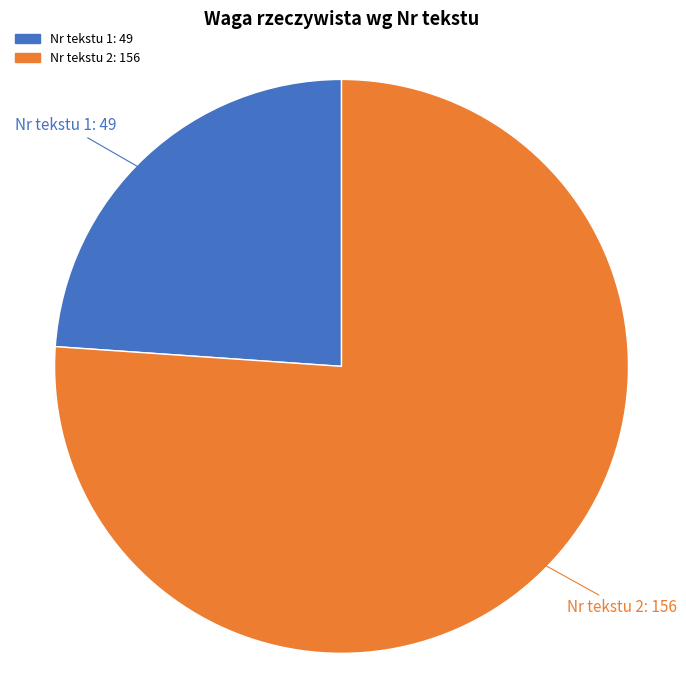

Is there any slice that represents more than half of the pie?

Yes